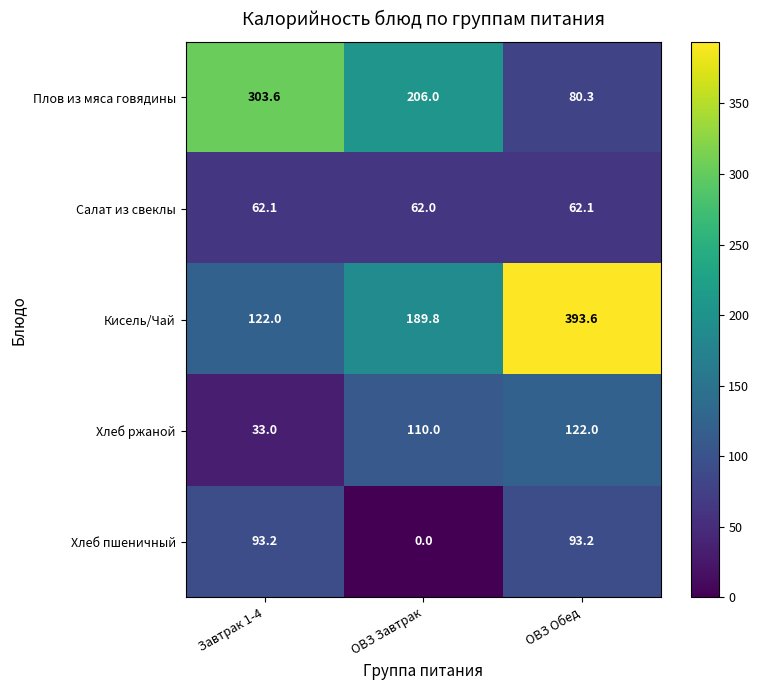

List the series in order of their peak value, highest first.

Кисель/Чай, Плов из мяса говядины, Хлеб ржаной, Хлеб пшеничный, Салат из свеклы